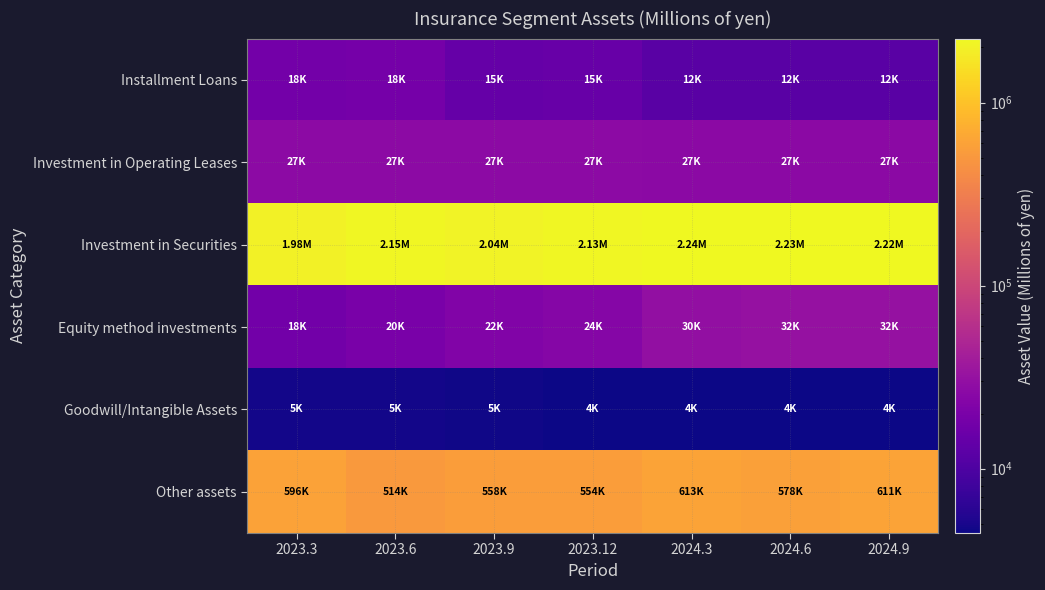

Rank the series by their maximum value, from lowest to highest.

Goodwill/Intangible Assets, Installment Loans, Investment in Operating Leases, Equity method investments, Other assets, Investment in Securities